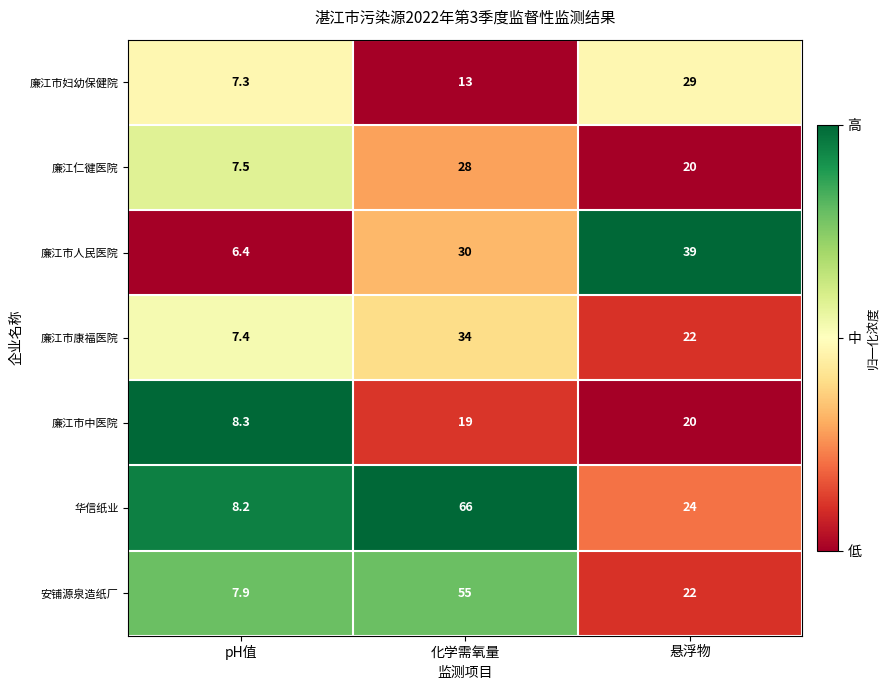

What is the minimum value shown in the chart?

6.4